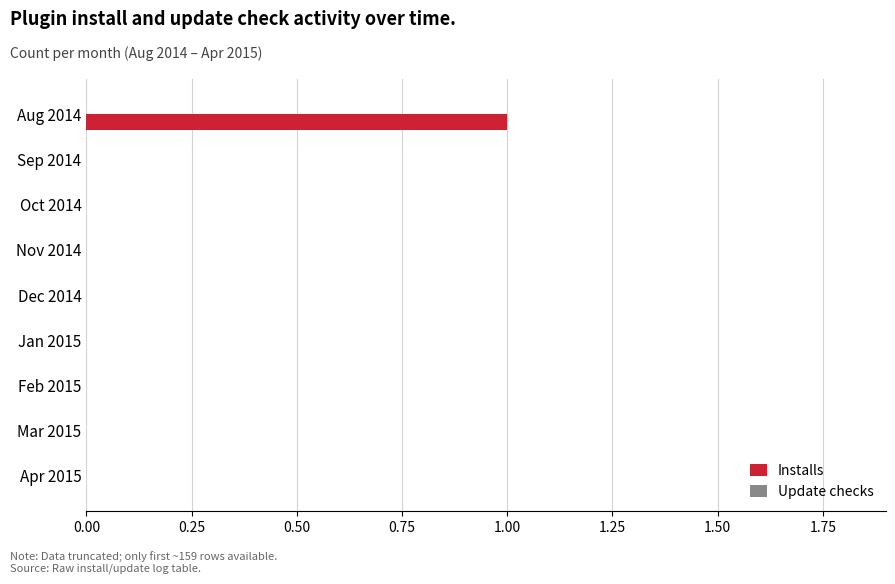

Reading top to bottom, what are all the values shown in this chart?

Aug 2014=1	Sep 2014=0	Oct 2014=0	Nov 2014=0	Dec 2014=0	Jan 2015=0	Feb 2015=0	Mar 2015=0	Apr 2015=0